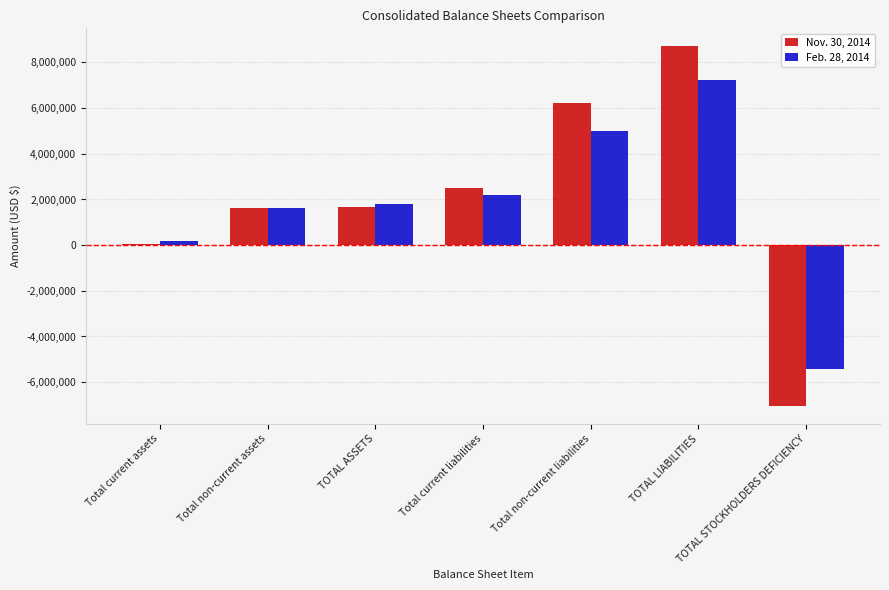

What is the greatest value displayed?

8707152